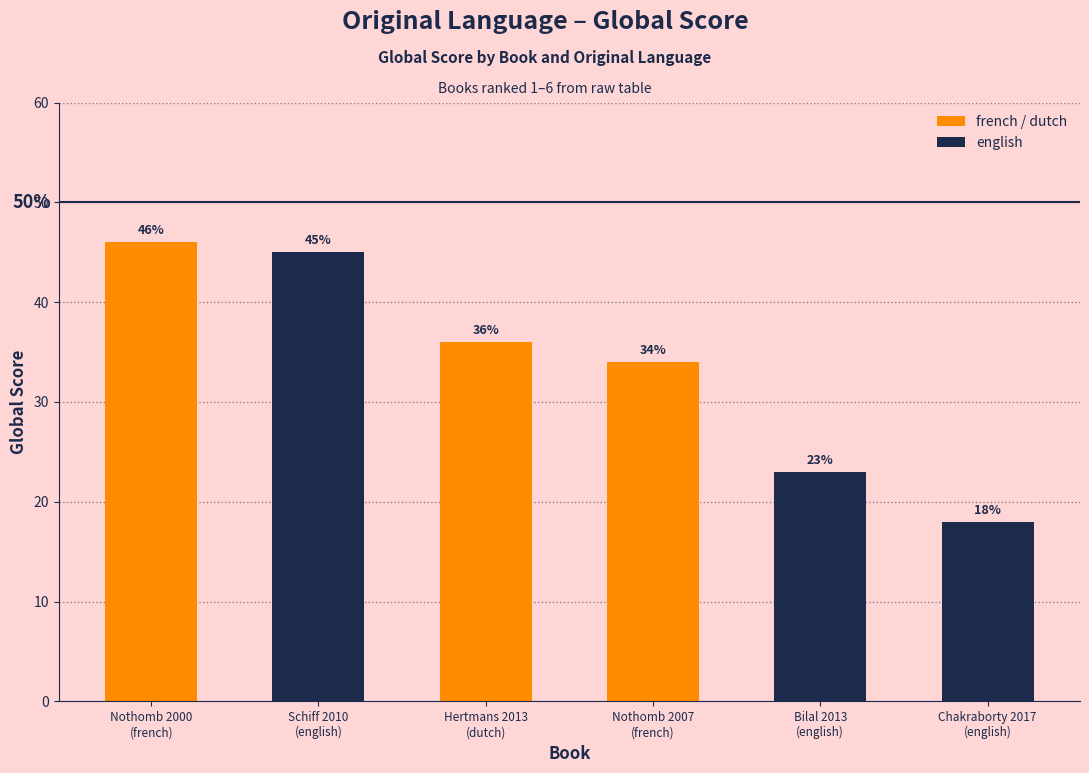

How many categories are shown in the chart?

6